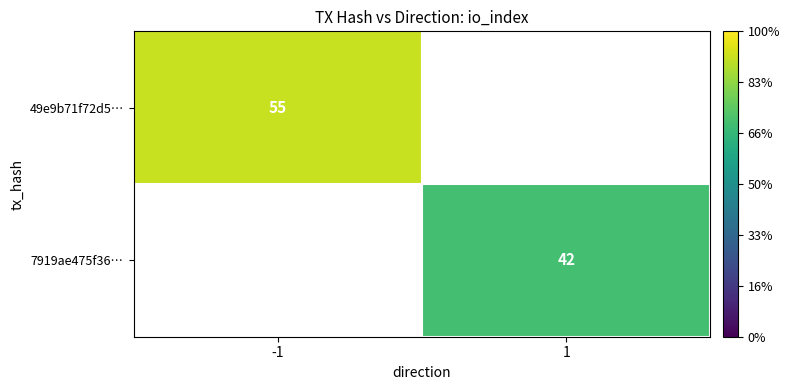

Is it true that 49e9b71f72d5… equals 55 at -1?

True